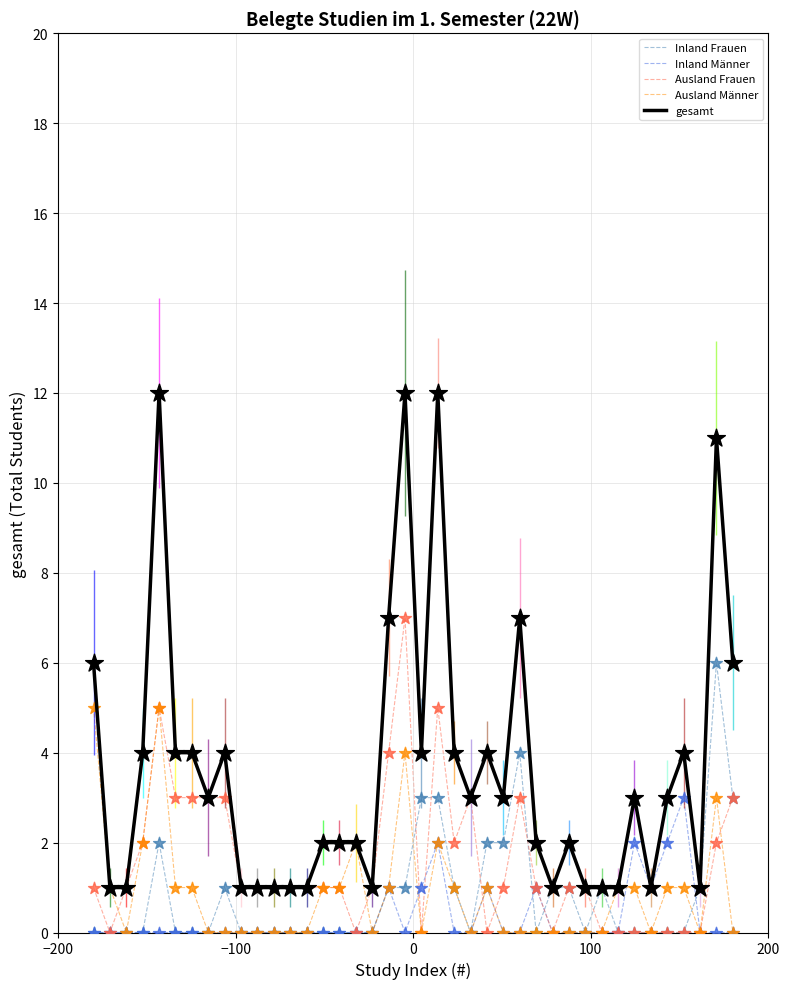

Which series has the largest range (max minus min)?

gesamt